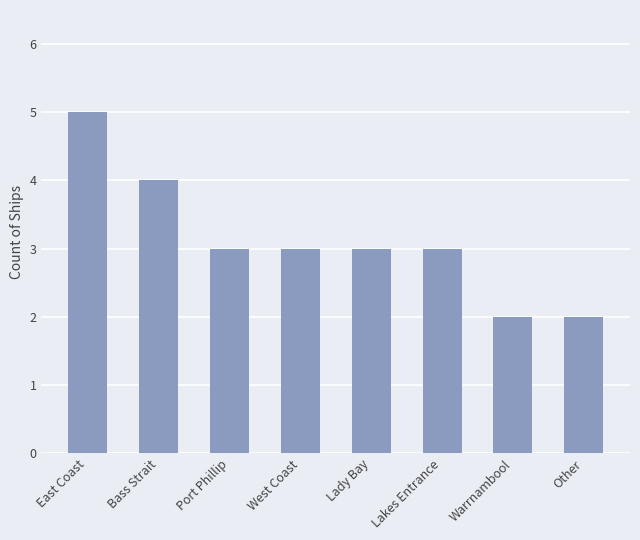

Is it true that the value at West Coast is 1?

False